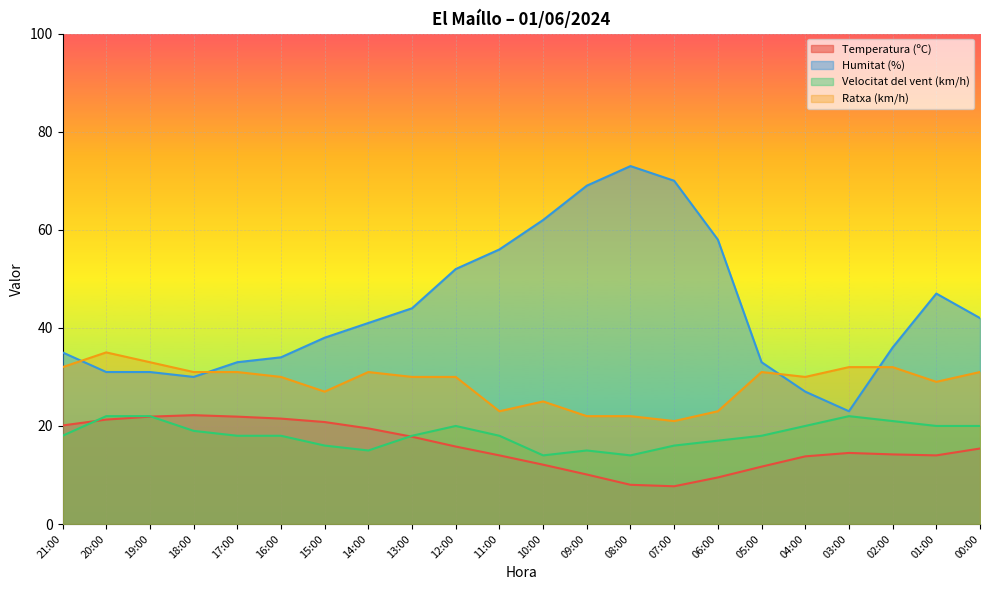

True or false: Ratxa (km/h) and Temperatura (ºC) intersect in this chart.

False